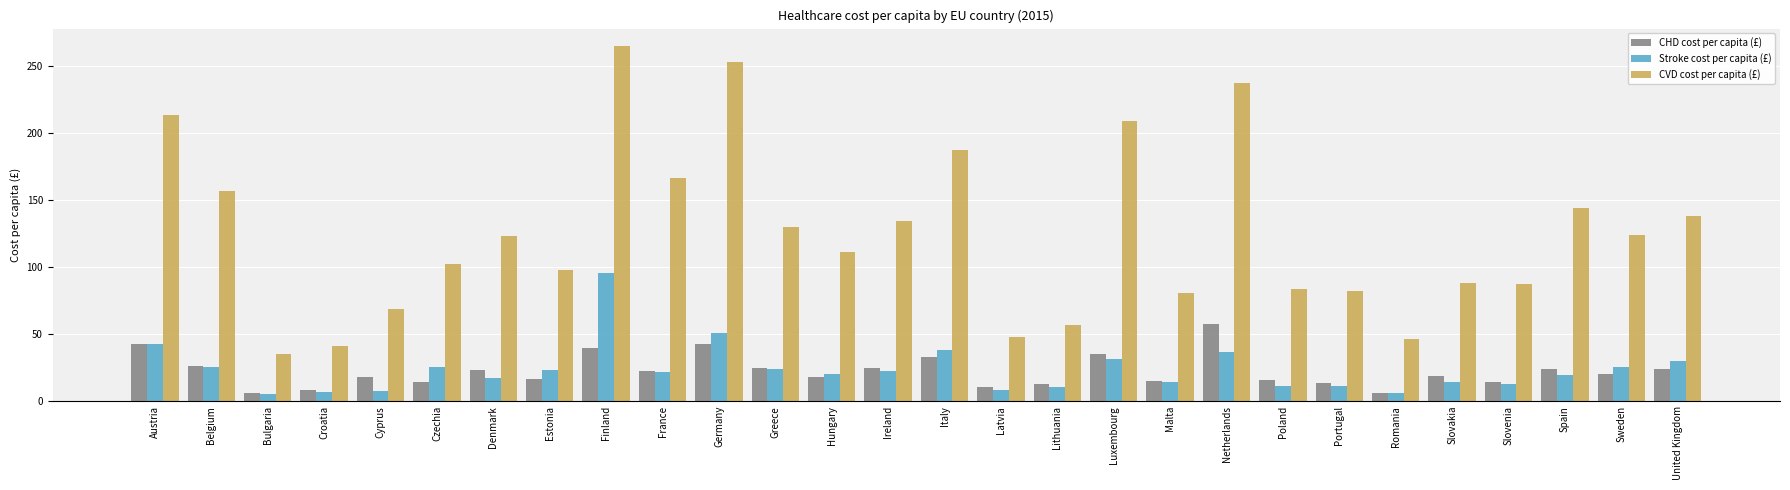

Is the value of CVD cost per capita (£) at Slovenia greater than the value of Stroke cost per capita (£) at Cyprus?

Yes